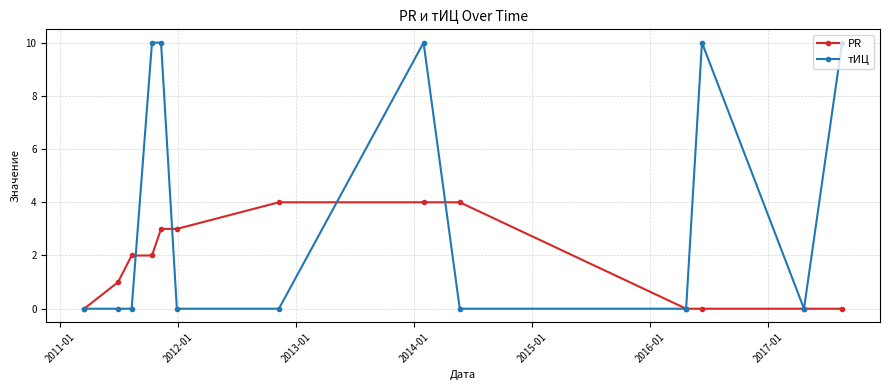

What is the value of the тИЦ point at the 8th from the left?

10